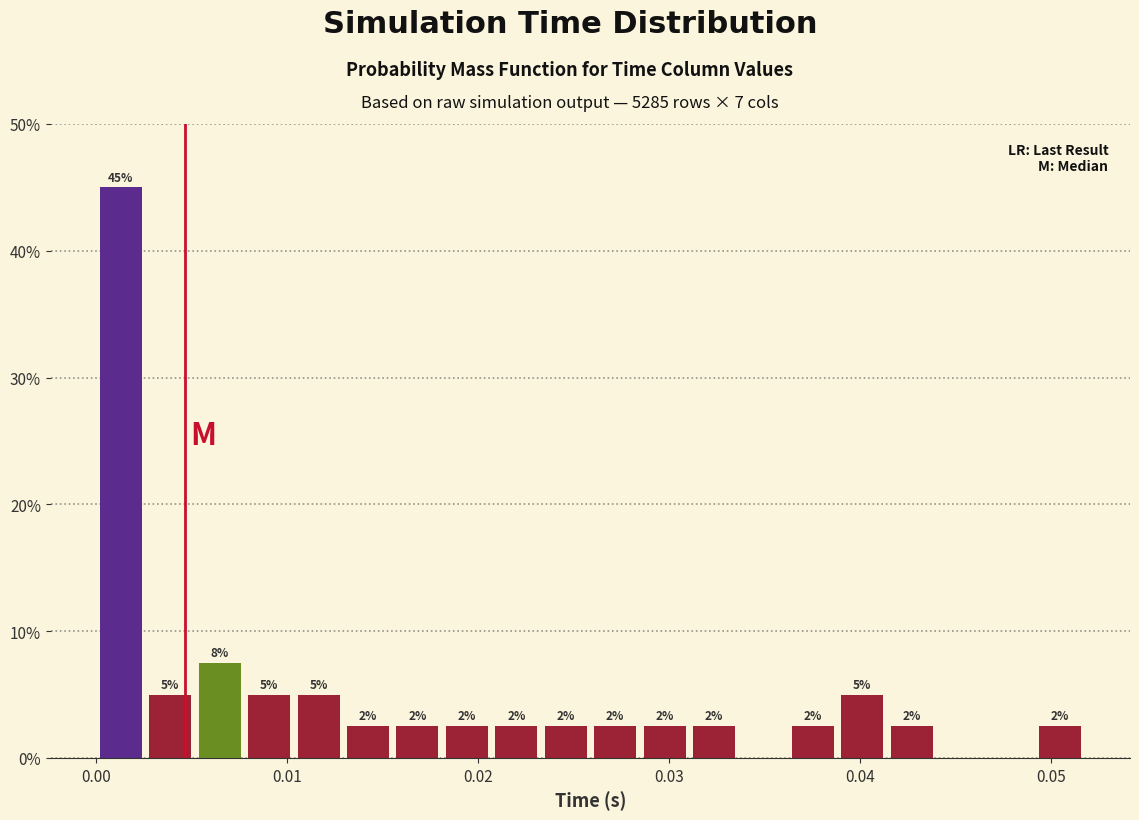

Around what value on the x-axis is the tallest bar? Give the approximate position of its centre, as read against the axis.

0.001